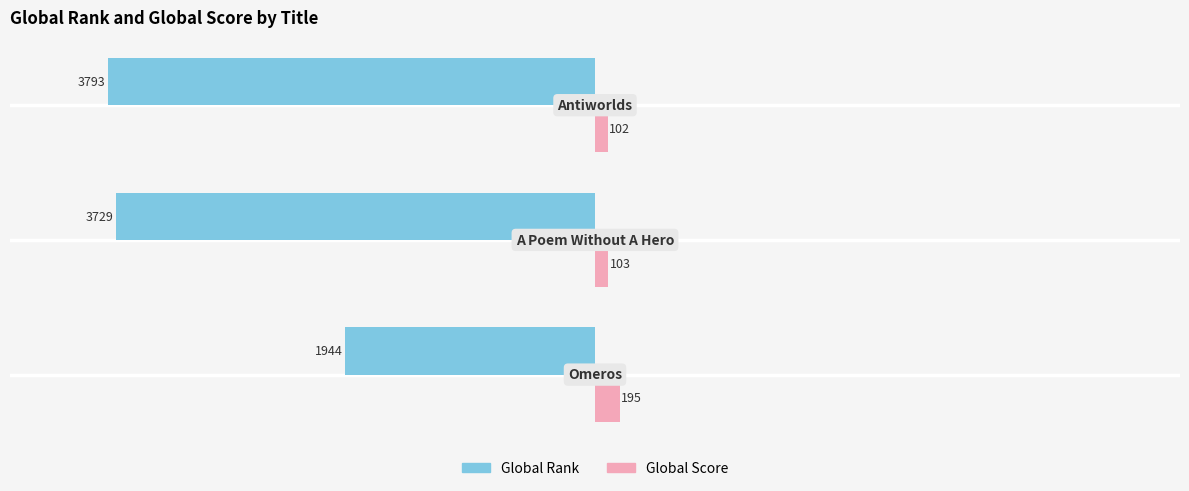

Which series has the largest range (max minus min)?

Global Rank